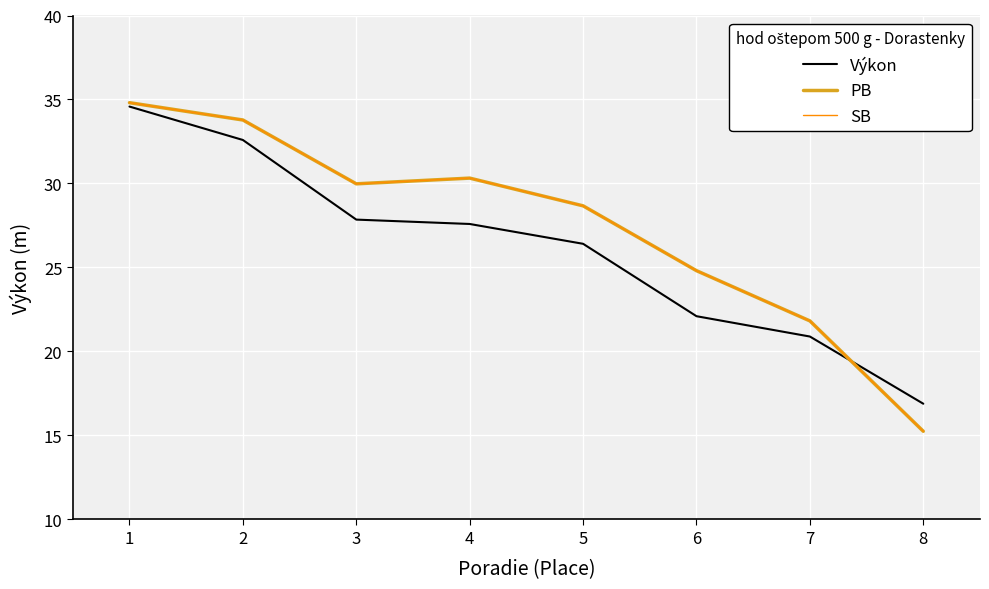

Is it true that PB equals 30.0 at 3?

True